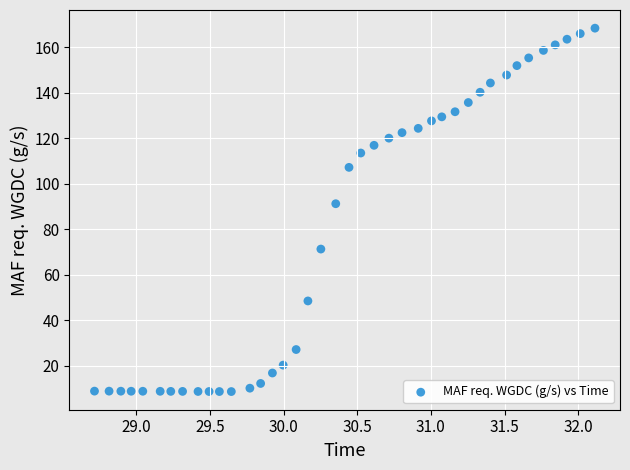

What is the range of X values (max minus min)?

3.4